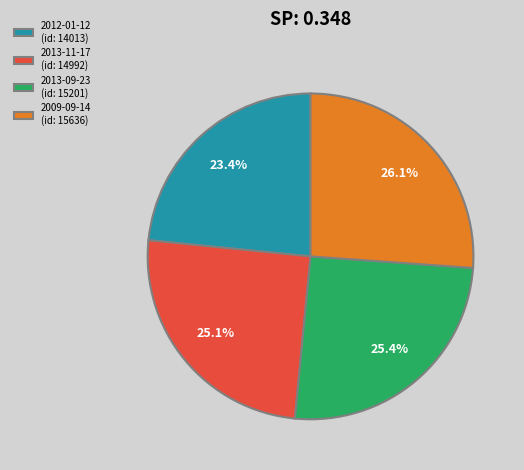

Approximately how many times larger is the value at 2012-01-12 compared to 2013-11-17?

0.9